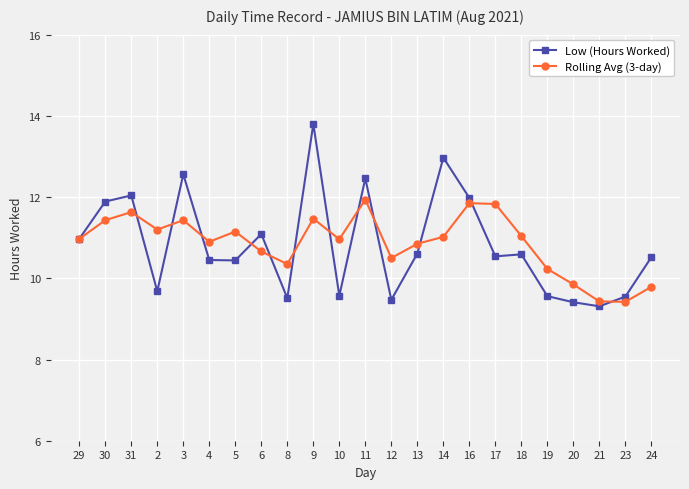

At which category is the sum across all series the highest?

9